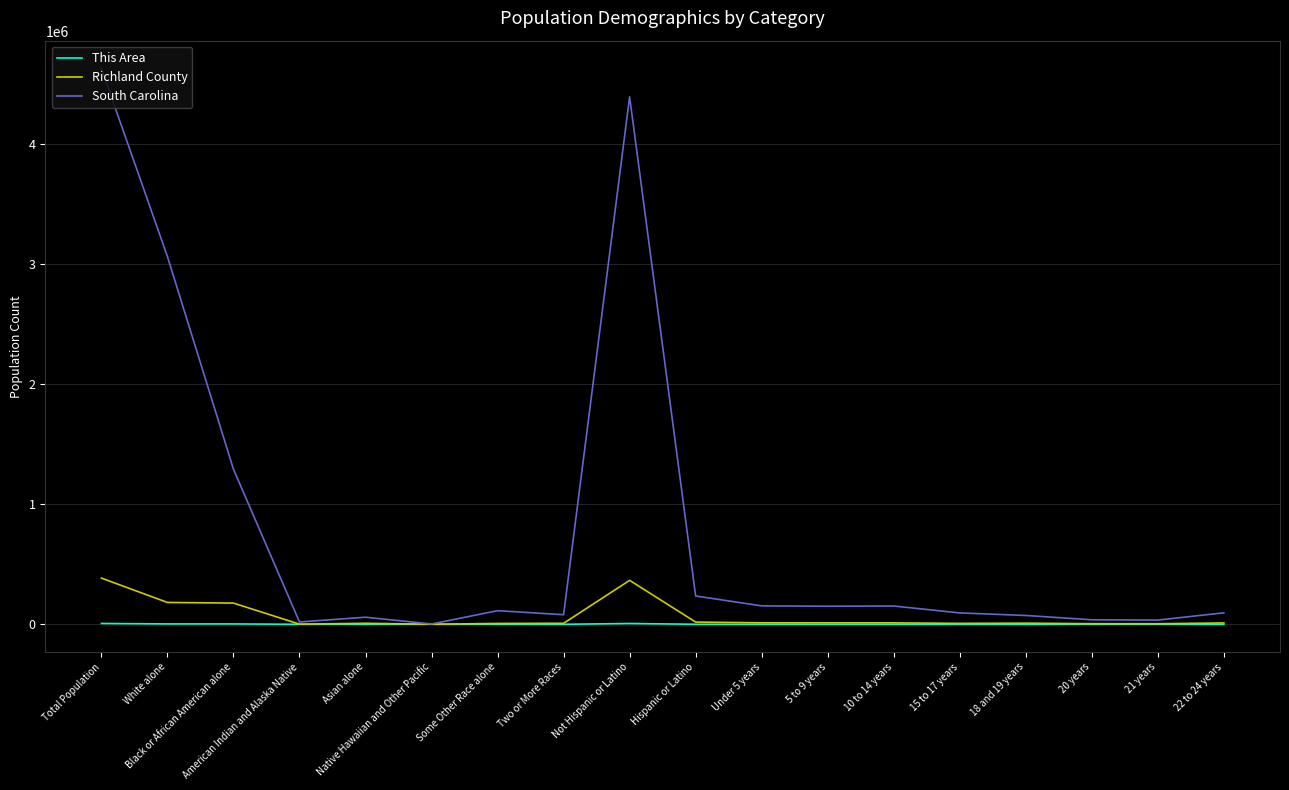

At Not Hispanic or Latino, list the series in order from largest to smallest.

South Carolina, Richland County, This Area